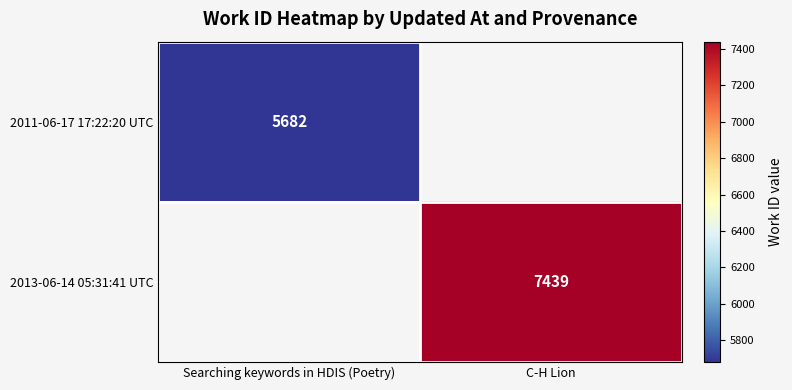

Is it true that 2011-06-17 17:22:20 UTC equals 5682 at Searching keywords in HDIS (Poetry)?

True